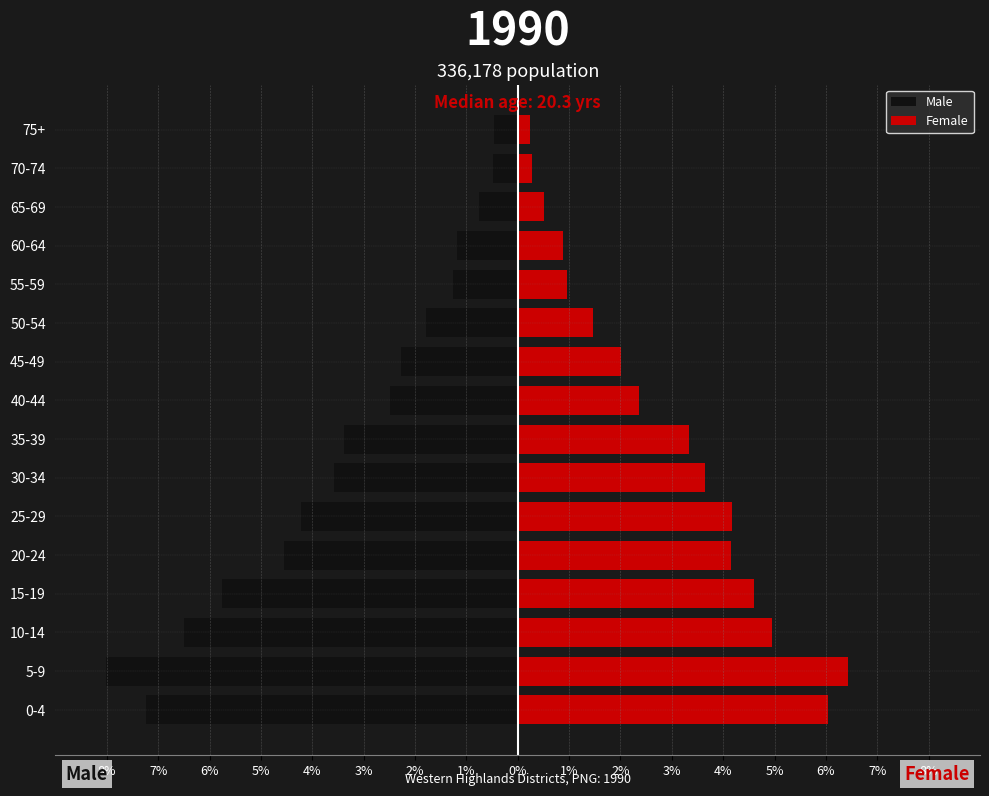

Is the value of Male at 10-14 greater than the value of Female at 15-19?

No